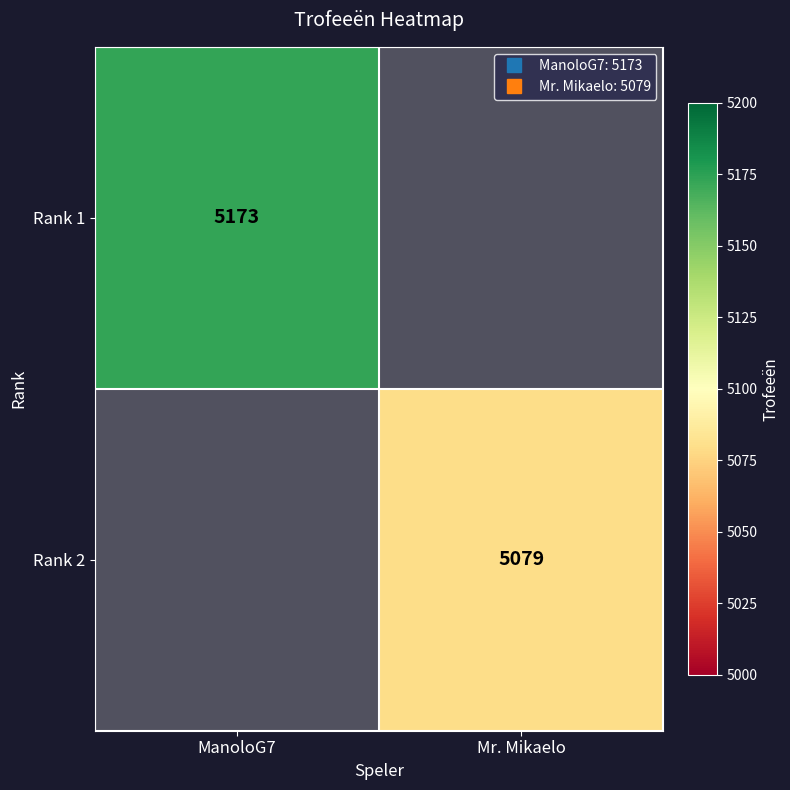

Is it true that Rank 2 equals 8762.3 at Mr. Mikaelo?

False